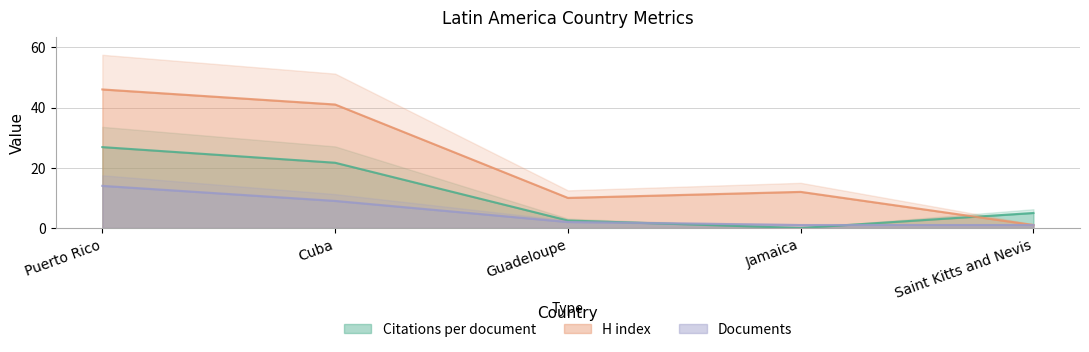

What is the label of the 3rd point from the left?

Guadeloupe